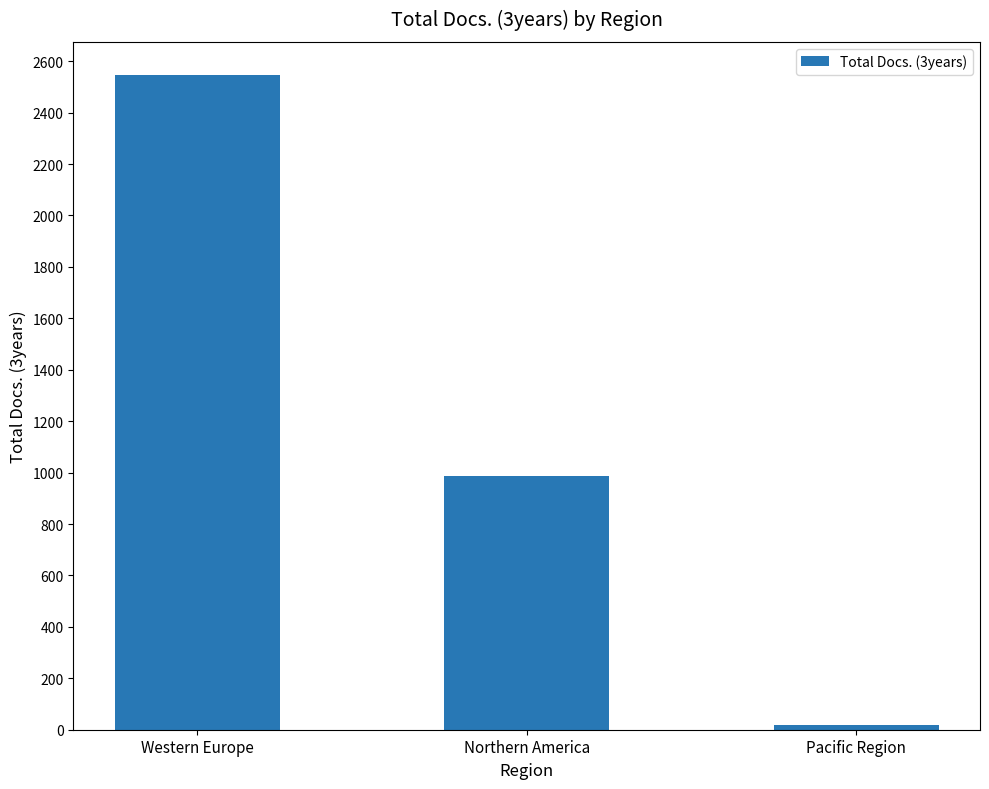

What is the greatest value displayed?

2548